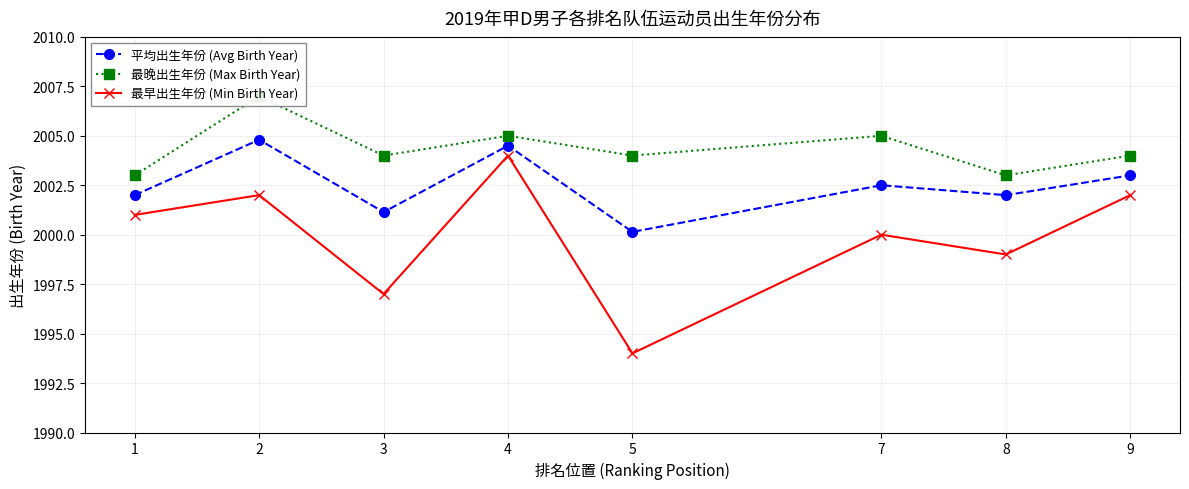

True or false: 平均出生年份 (Avg Birth Year) and 最早出生年份 (Min Birth Year) intersect in this chart.

False